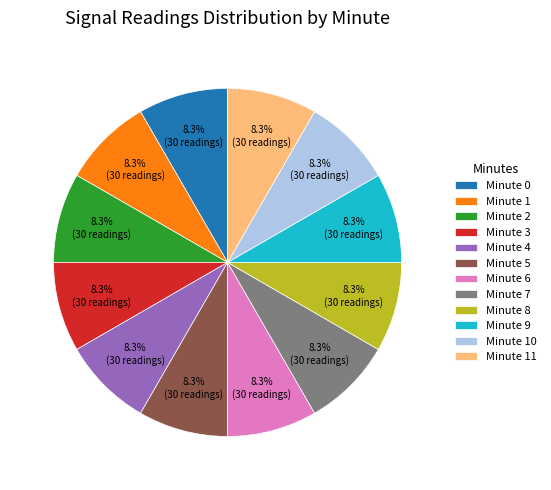

Approximately how many times larger is the value at Minute 4 compared to Minute 3?

1.0